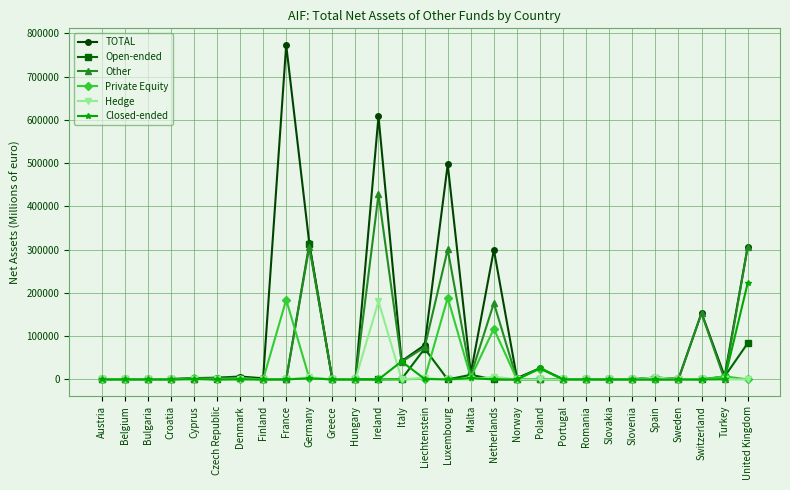

Does the chart display data point markers on the line(s)?

Yes